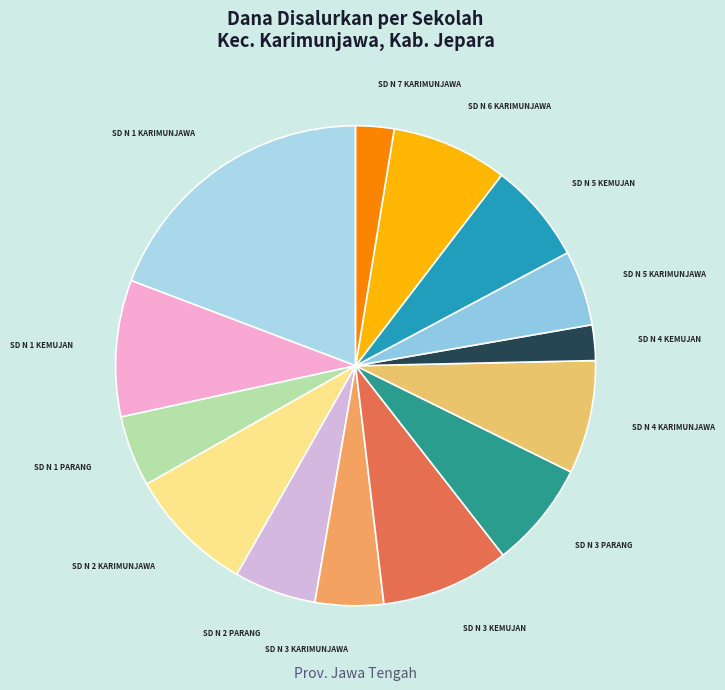

Count the number of slices in the pie.

14